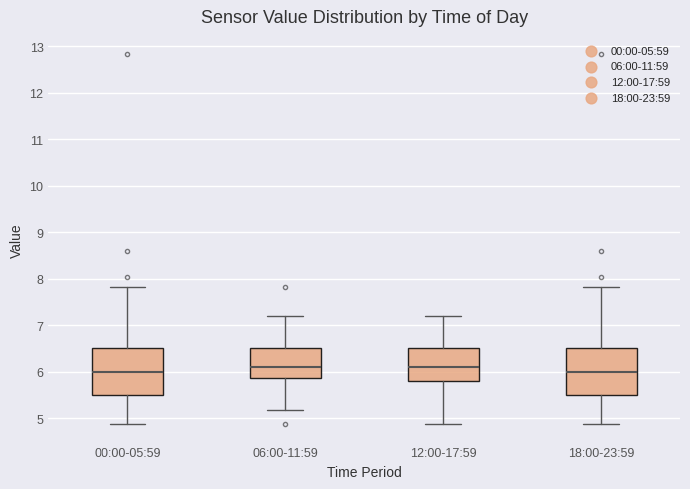

Reading left to right, transcribe this box plot: for each box, give where its median line is, the range the box spans, and where its two whiskers end, as read against the y-axis. The values are not printed on the chart, so give them approximately, as read against the axis.

00:00-05:59: median 6.0, box 5.5 to 6.5, whiskers 4.9 to 7.8
06:00-11:59: median 6.1, box 5.9 to 6.5, whiskers 5.2 to 7.2
12:00-17:59: median 6.1, box 5.8 to 6.5, whiskers 4.9 to 7.2
18:00-23:59: median 6.0, box 5.5 to 6.5, whiskers 4.9 to 7.8